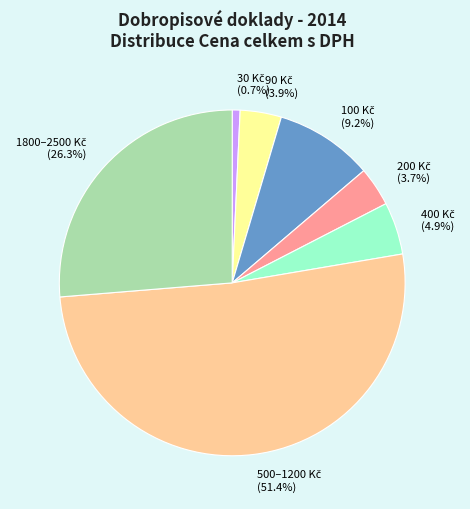

Is there any slice that represents more than half of the pie?

Yes